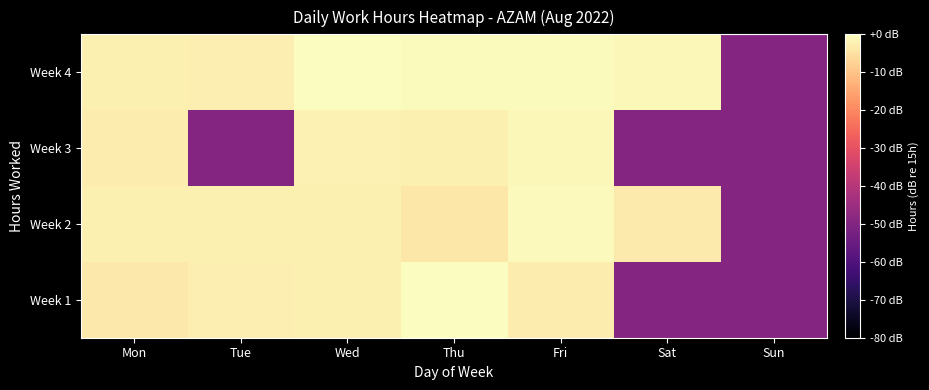

Reading left to right, what are all the values shown in this chart?

Week 1: Mon=-3.7	Tue=-2.6	Wed=-2.5	Thu=-0.2	Fri=-2.9	Sat=-49.5	Sun=-49.5
Week 2: Mon=-2.5	Tue=-2.4	Wed=-2.4	Thu=-3.8	Fri=-0.7	Sat=-3.2	Sun=-49.5
Week 3: Mon=-2.9	Tue=-49.5	Wed=-2.1	Thu=-2.4	Fri=-1.0	Sat=-49.5	Sun=-49.5
Week 4: Mon=-2.5	Tue=-2.8	Wed=-0.3	Thu=-0.4	Fri=-0.4	Sat=-1.2	Sun=-49.5